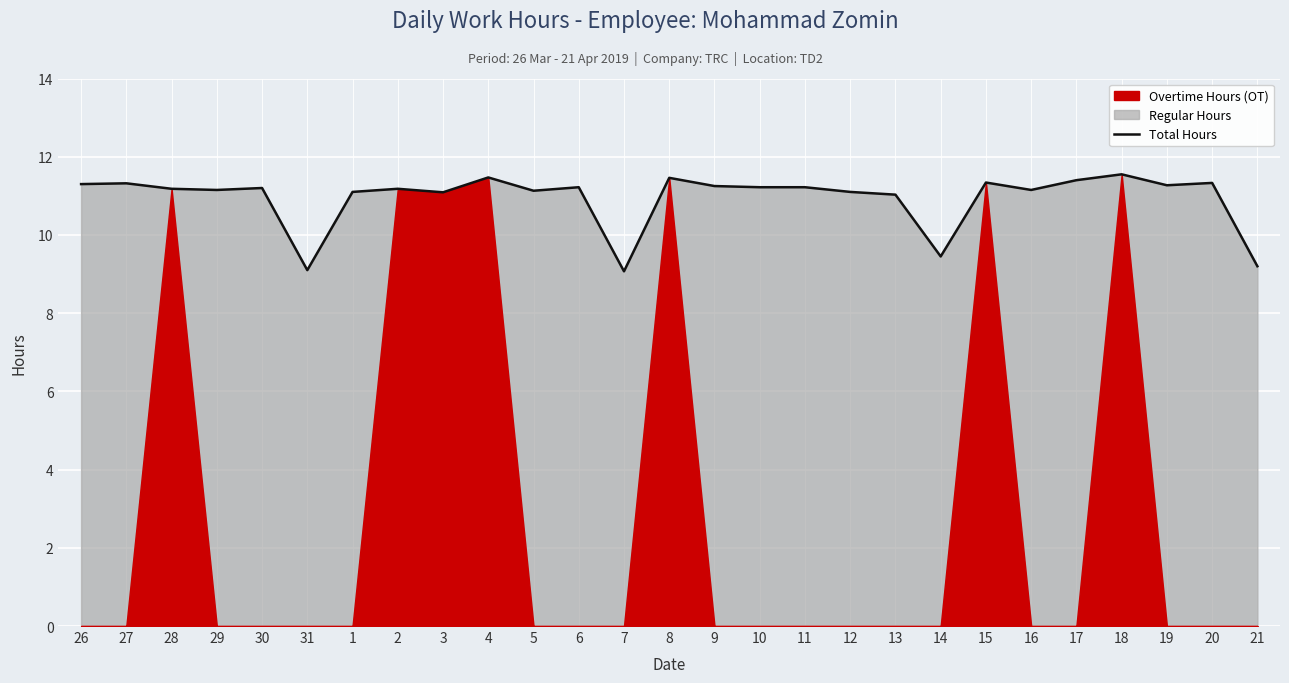

How many points are lower than both their immediate neighbors (excluding endpoints)?

8